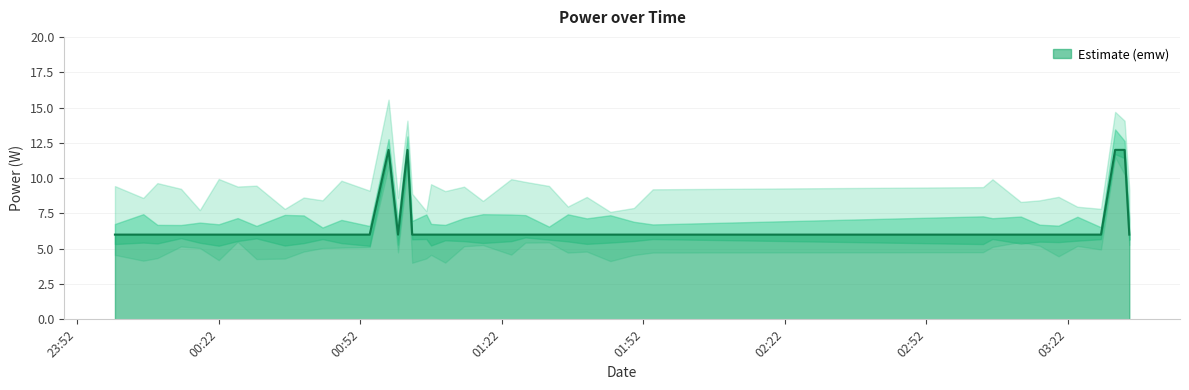

How many interior local valleys (lower than both neighbors) does the data have?

1